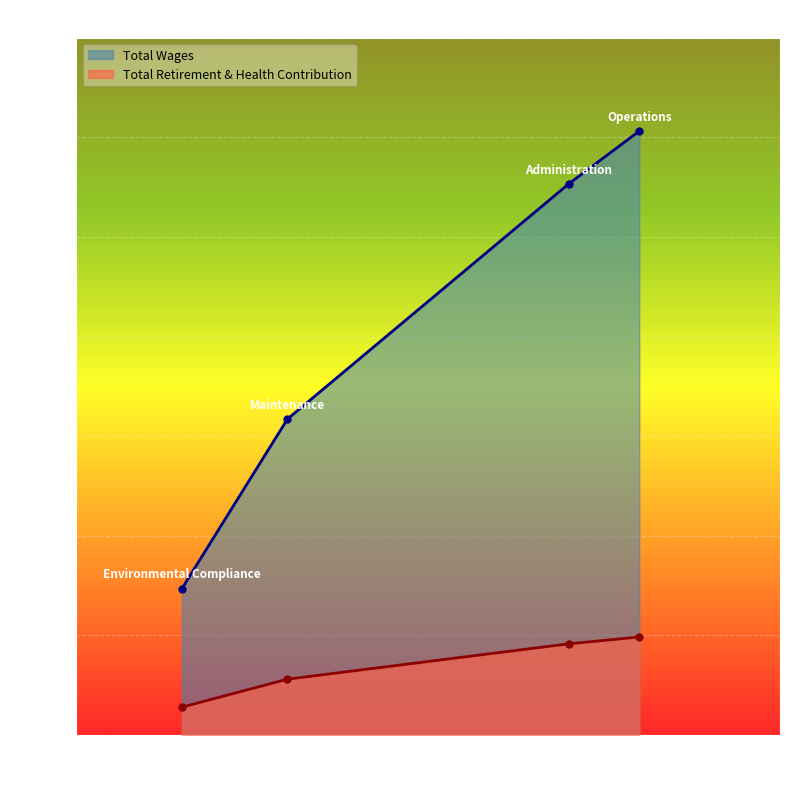

What are all the series names shown in the legend?

Total Wages, Total Retirement & Health Contribution